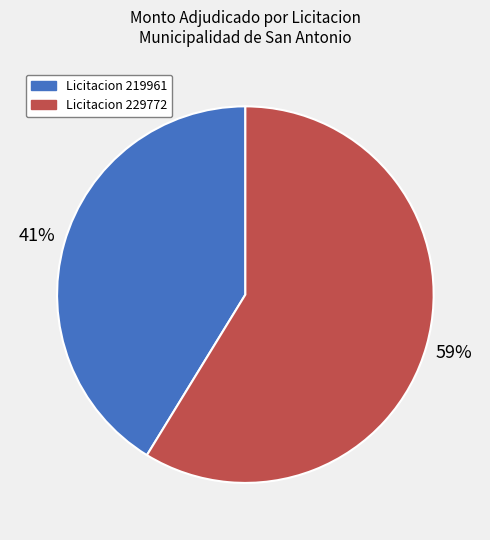

Does any single category account for the majority?

Yes